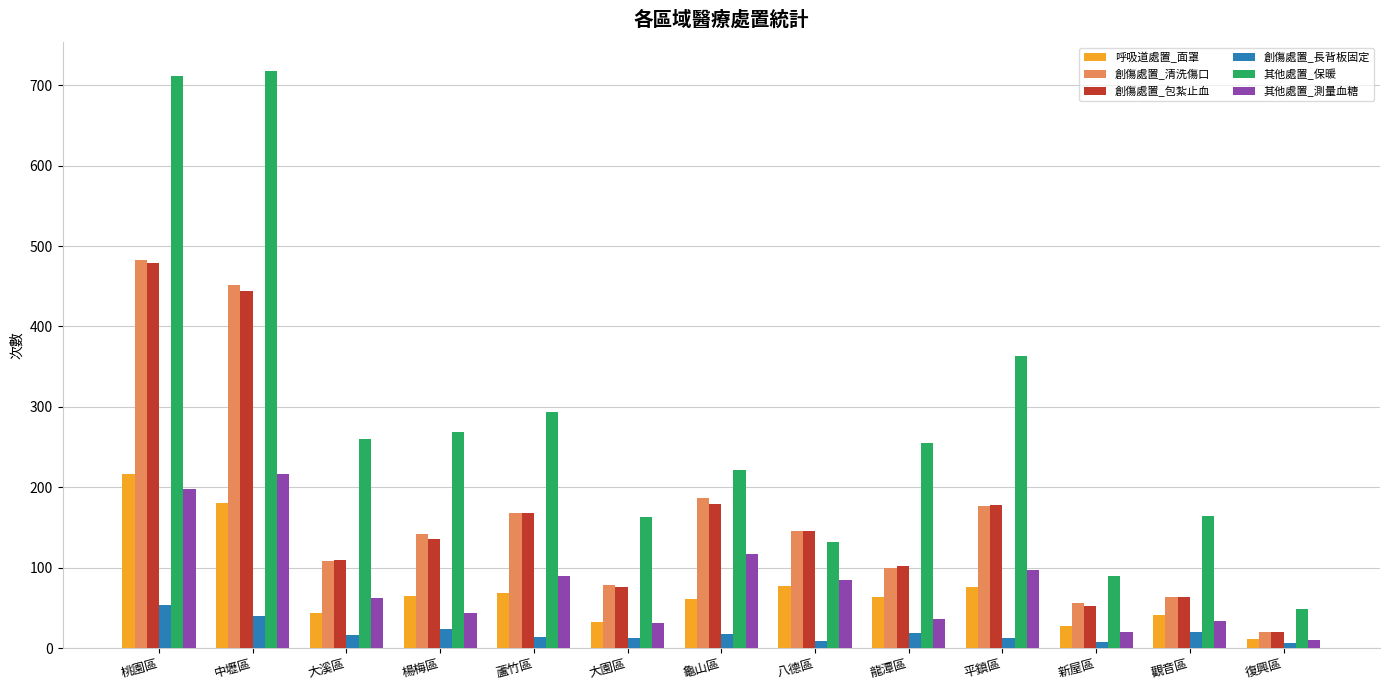

What is the label of the 13th bar from the right?

桃園區